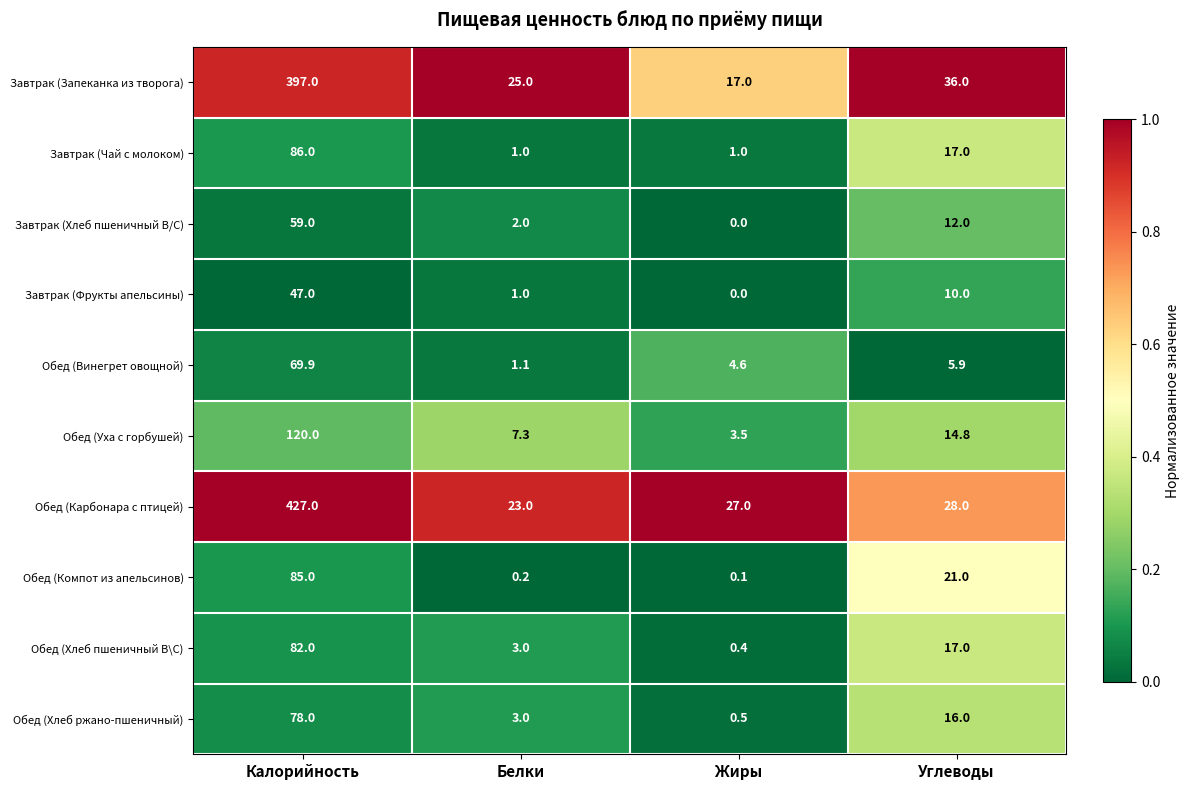

How many series are shown in this chart?

10